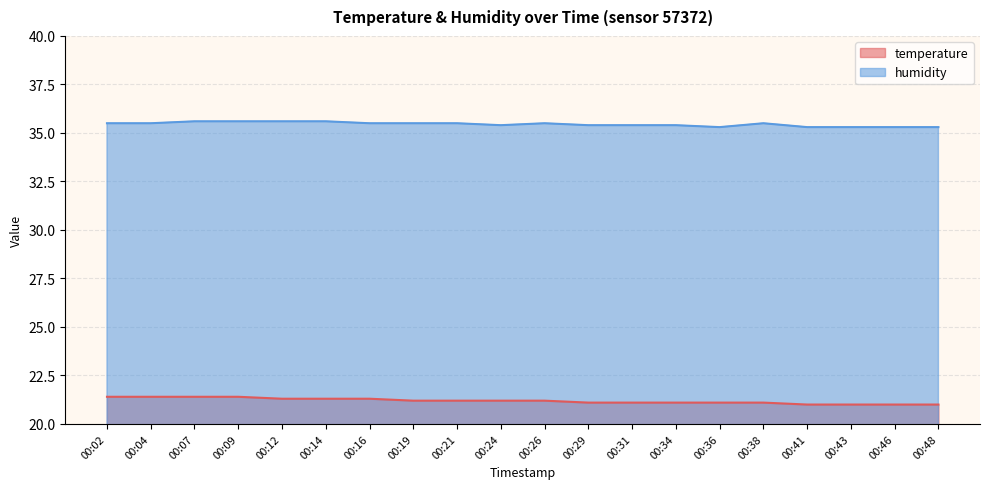

Which series has the largest total across all categories?

humidity